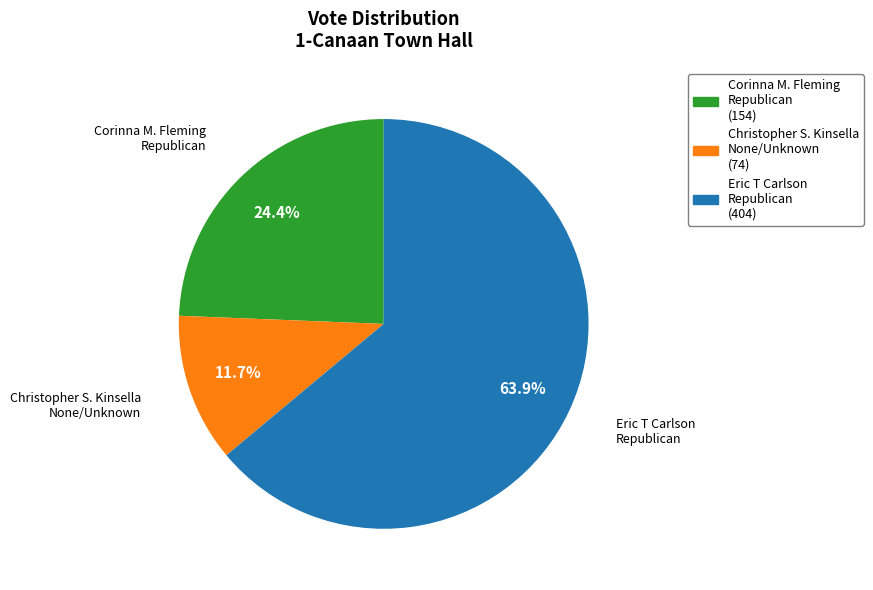

Which category has the biggest portion of the pie?

Eric T Carlson Republican (404)